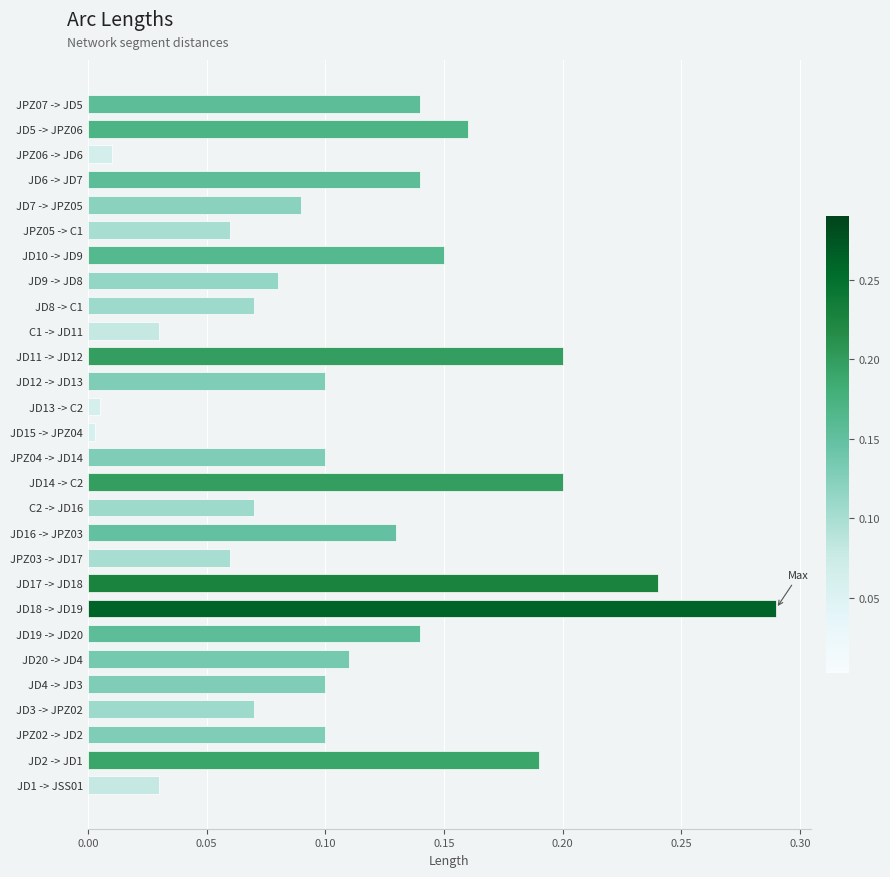

Which label corresponds to the largest value in the chart?

JD18 -> JD19